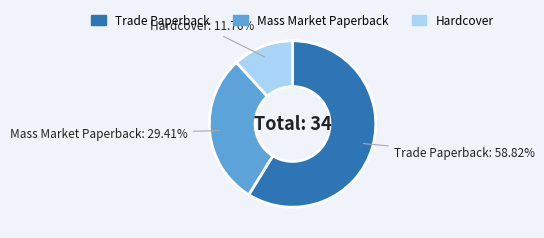

What is the majority slice?

Trade Paperback